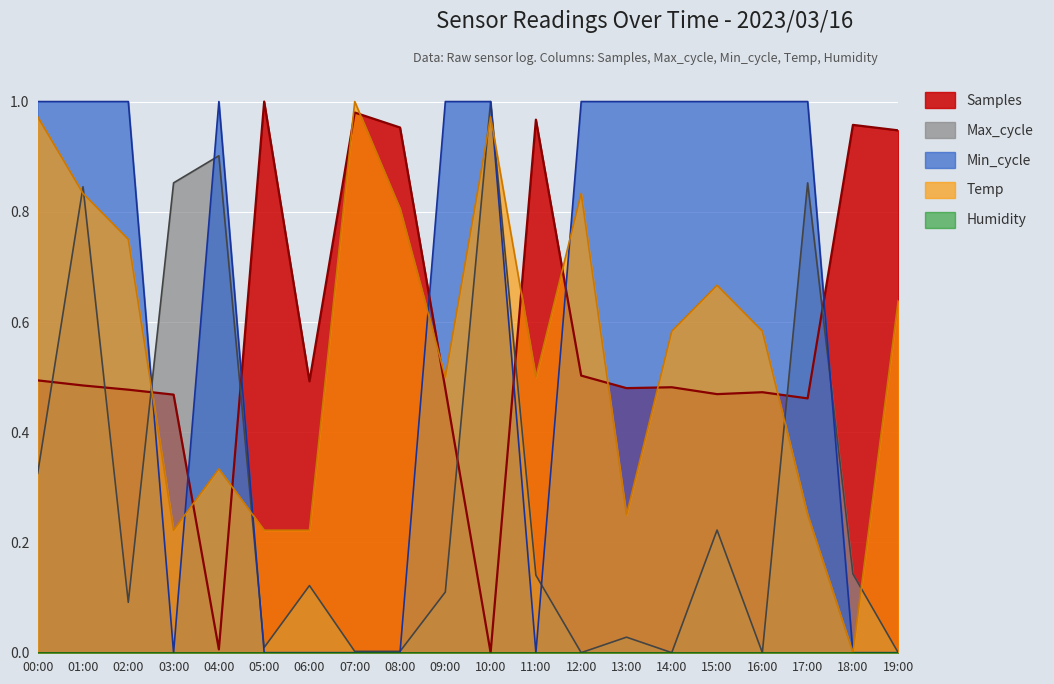

Between which two adjacent categories do Samples and Max_cycle first intersect?

00:00 and 01:00